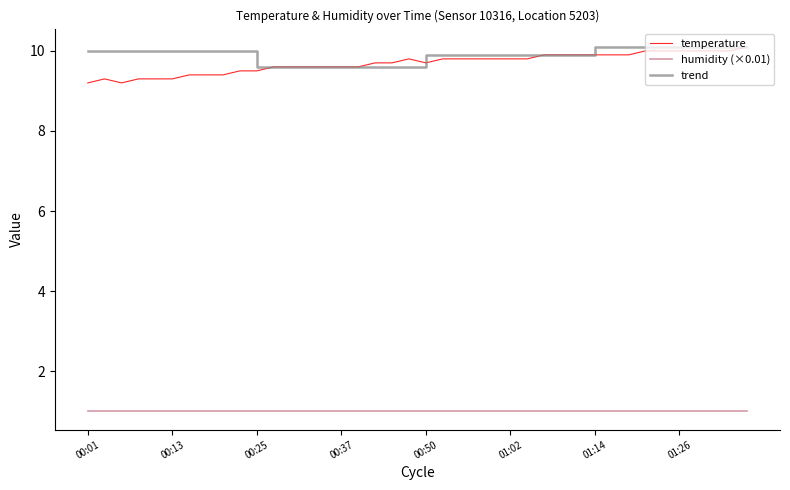

Rank the categories by value from lowest to highest.

00:01, 00:06, 00:03, 00:08, 00:11, 00:13, 00:15, 00:18, 00:20, 00:23, 00:25, 00:28, 00:30, 00:32, 00:35, 00:37, 00:40, 00:42, 00:45, 00:50, 00:47, 00:52, 00:54, 00:57, 00:59, 01:02, 01:04, 01:07, 01:09, 01:12, 01:14, 01:16, 01:19, 01:21, 01:24, 01:26, 01:29, 01:31, 01:34, 01:36